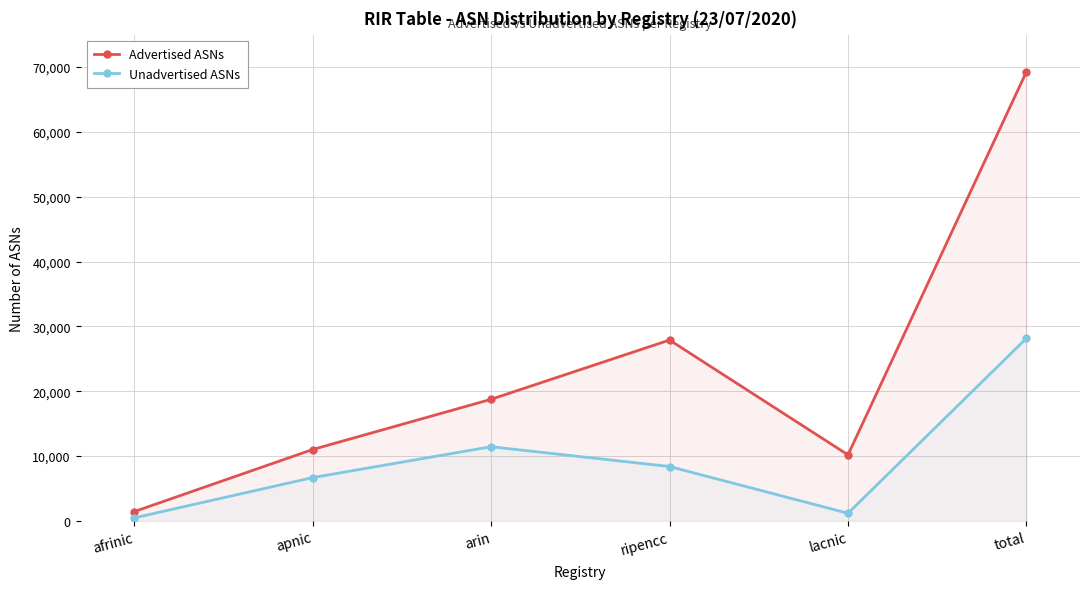

At total, list the series in order from smallest to largest.

Unadvertised ASNs, Advertised ASNs